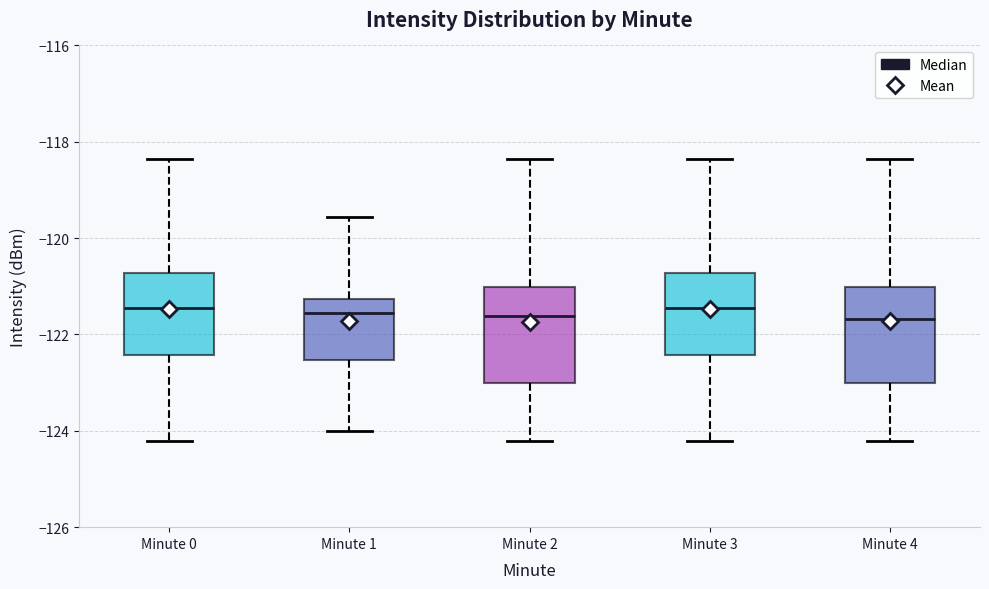

Reading left to right, transcribe this box plot: for each box, give where its median line is, the range the box spans, and where its two whiskers end, as read against the y-axis. The values are not printed on the chart, so give them approximately, as read against the axis.

Minute 0: median -121.4, box -122.4 to -120.8, whiskers -124.2 to -118.4
Minute 1: median -121.6, box -122.6 to -121.2, whiskers -124.0 to -119.6
Minute 2: median -121.6, box -123.0 to -121.0, whiskers -124.2 to -118.4
Minute 3: median -121.4, box -122.4 to -120.8, whiskers -124.2 to -118.4
Minute 4: median -121.6, box -123.0 to -121.0, whiskers -124.2 to -118.4